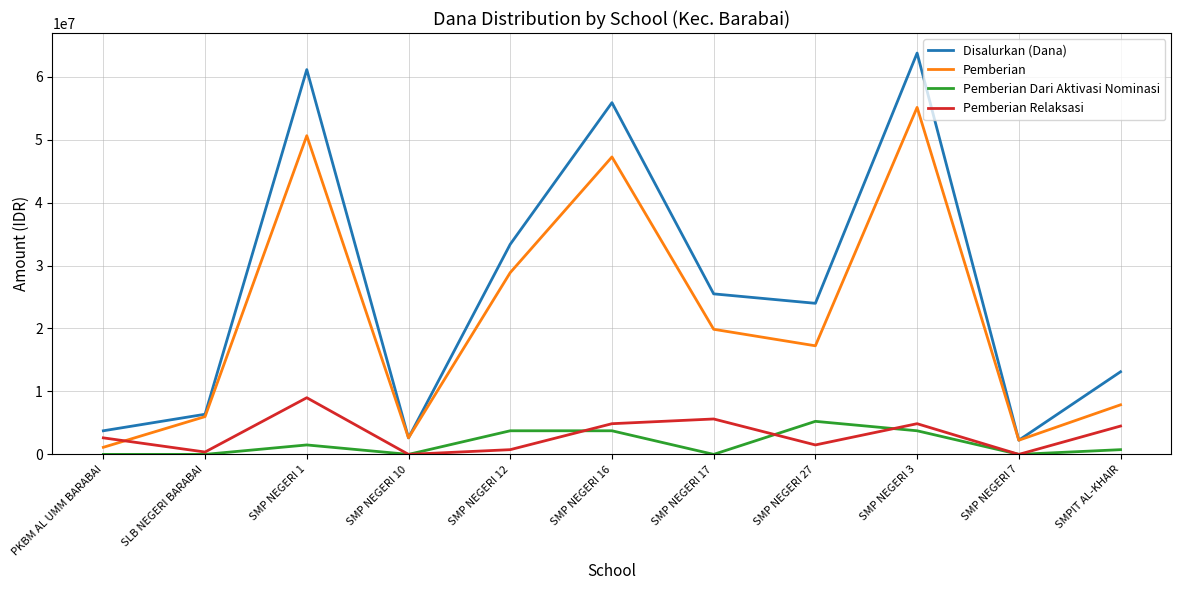

Reading right to left, extract all data points from this chart.

Disalurkan (Dana): 13125000	2250000	63750000	24000000	25500000	55875000	33375000	2625000	61125000	6375000	3750000
Pemberian: 7875000	2250000	55125000	17250000	19875000	47250000	28875000	2625000	50625000	6000000	1125000
Pemberian Dari Aktivasi Nominasi: 750000	0	3750000	5250000	0	3750000	3750000	0	1500000	0	0
Pemberian Relaksasi: 4500000	0	4875000	1500000	5625000	4875000	750000	0	9000000	375000	2625000